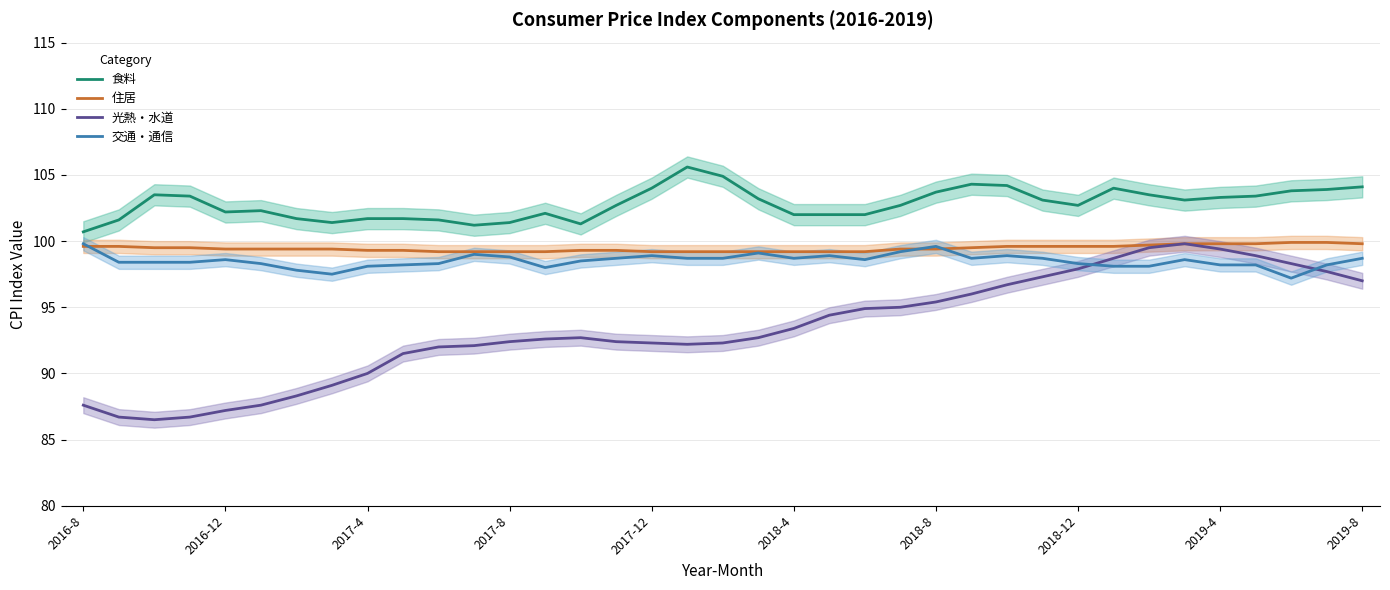

Is it true that 食料 equals 104.3 at 25?

True